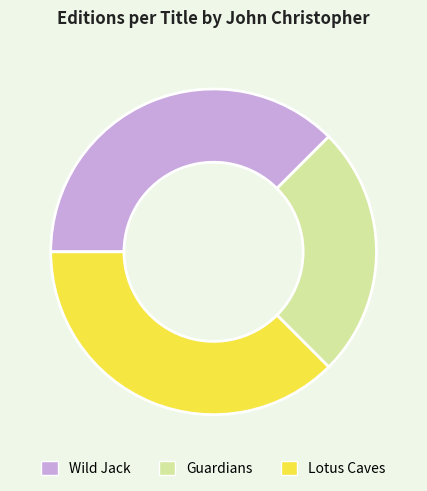

Does Guardians account for over 50% of the chart?

No